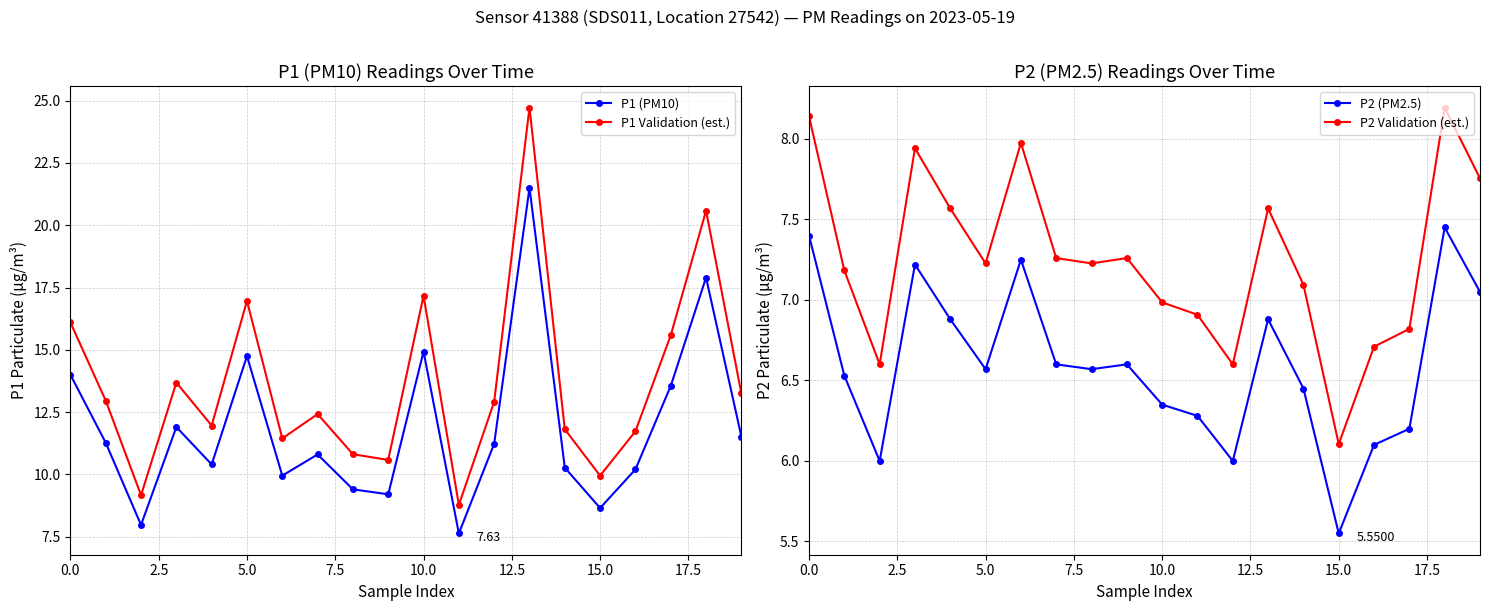

At 10, list the series in order from smallest to largest.

P2 (PM2.5), P2 Validation (est.), P1 (PM10), P1 Validation (est.)